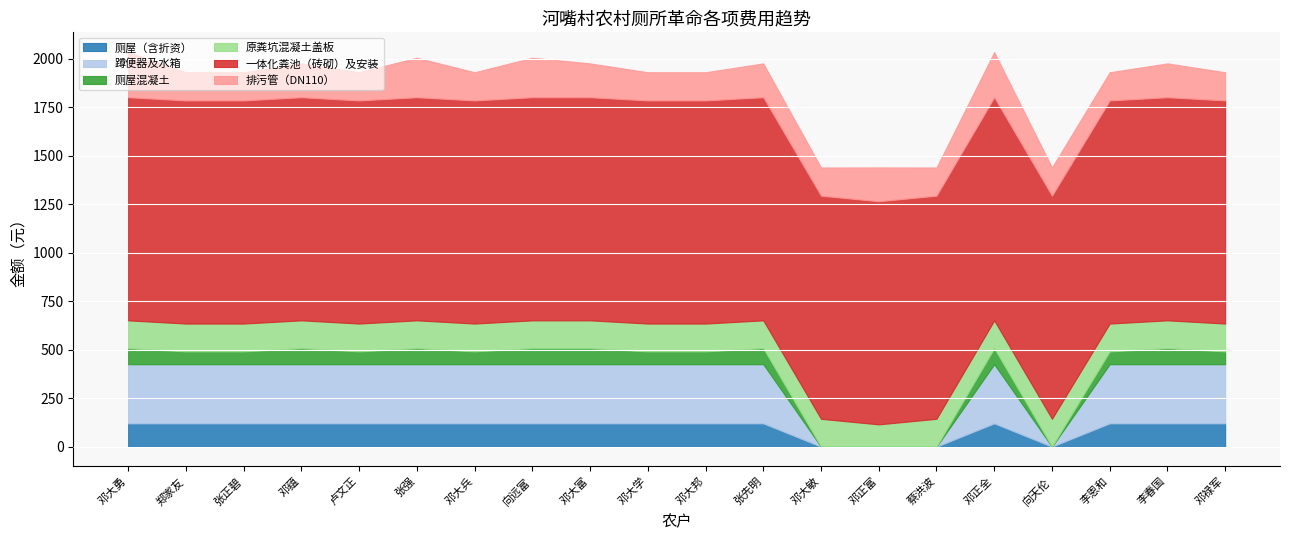

What is the spread (max minus min) of values at 卢文正?

1084.0